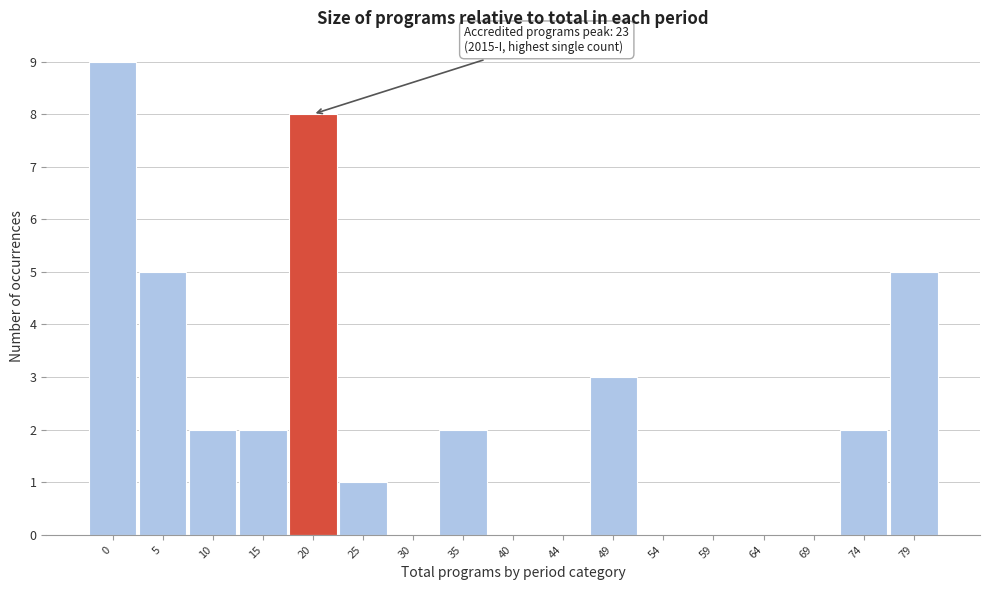

Reading left to right, transcribe all the data shown in this chart.

0=9	5=5	10=2	15=2	20=8	25=1	30=0	35=2	40=0	44=0	49=3	54=0	59=0	64=0	69=0	74=2	79=5